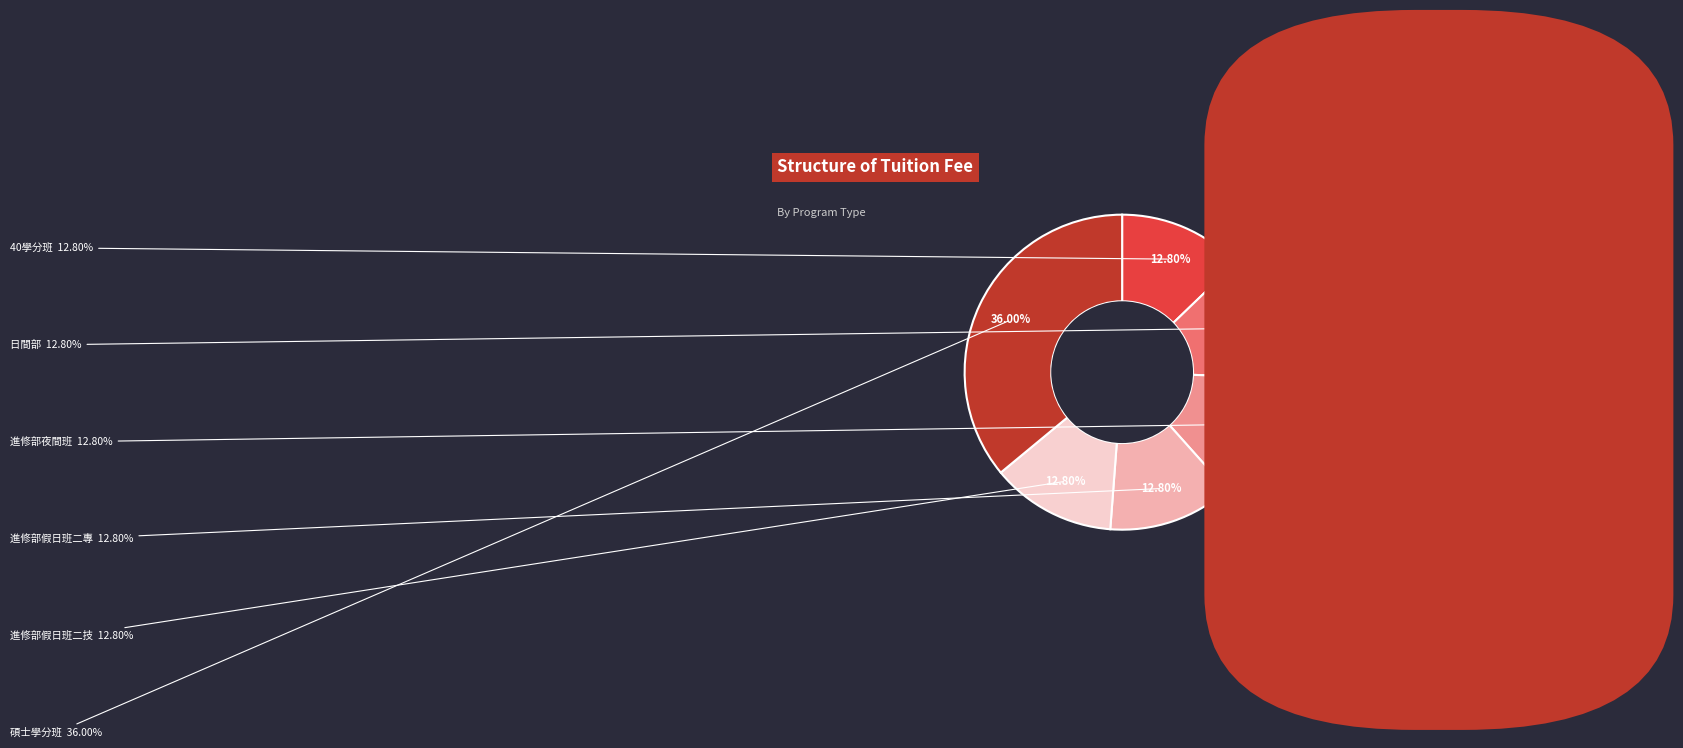

Combined, do 進修部假日班二專 and 日間部 account for over 50%?

No